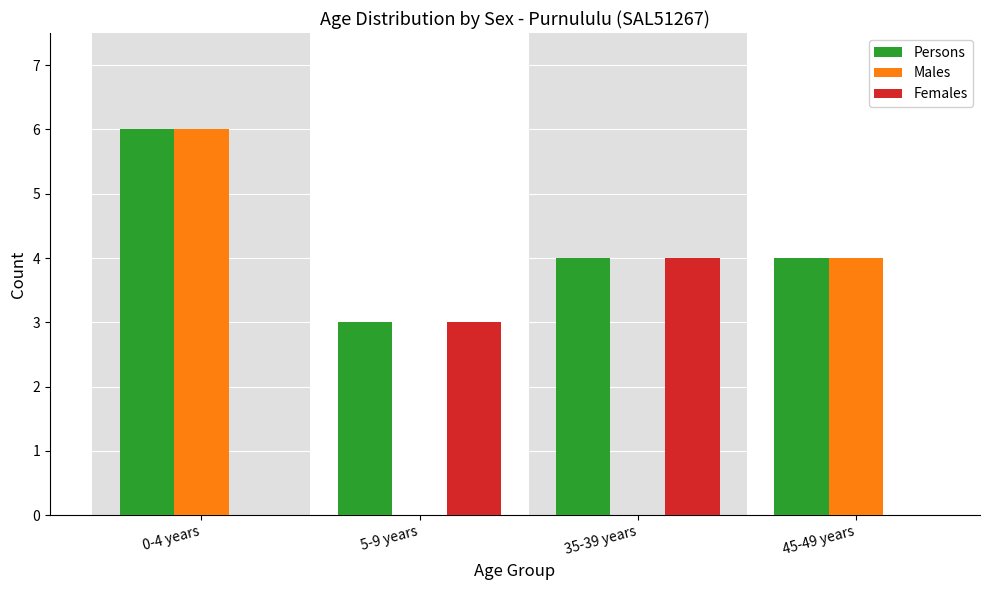

Reading left to right, transcribe all the data shown in this chart.

Persons: 0-4 years=6	5-9 years=3	35-39 years=4	45-49 years=4
Males: 0-4 years=6	5-9 years=0	35-39 years=0	45-49 years=4
Females: 0-4 years=0	5-9 years=3	35-39 years=4	45-49 years=0